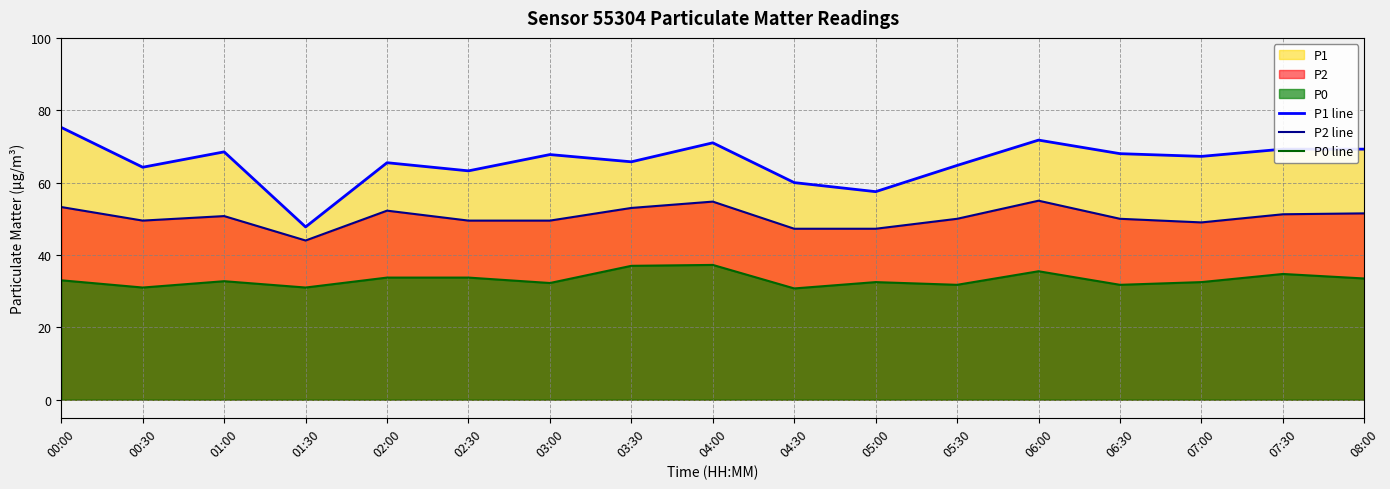

At which label does P0 line first exceed 32?

00:00